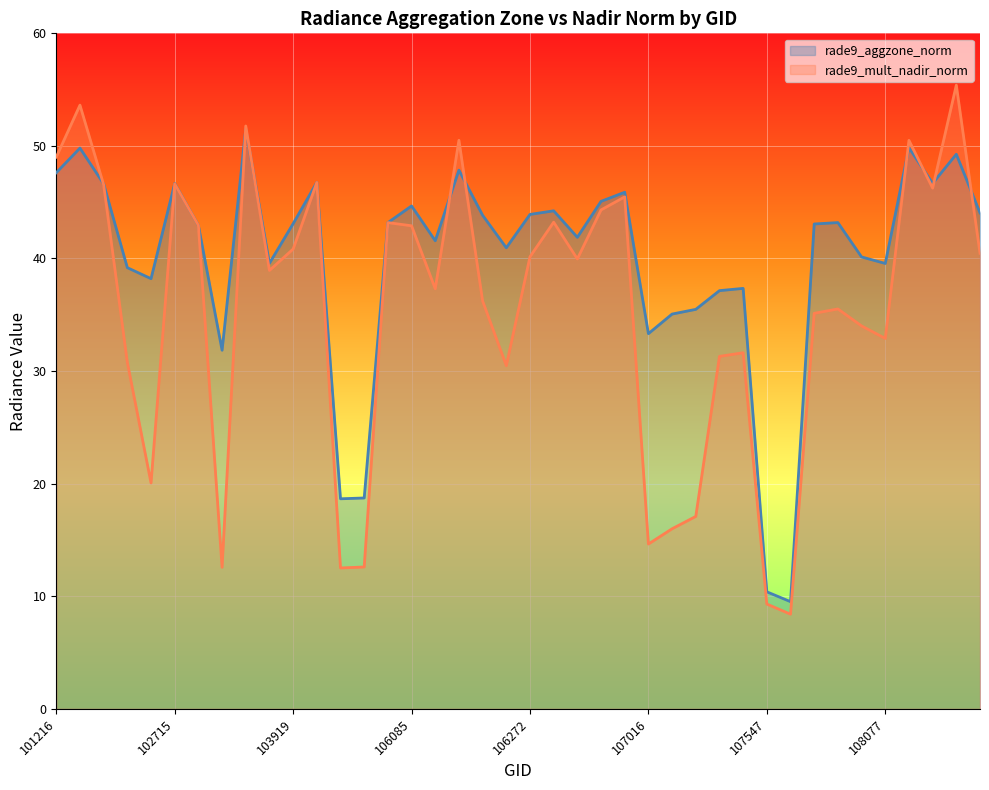

Which series has the largest range (max minus min)?

rade9_mult_nadir_norm